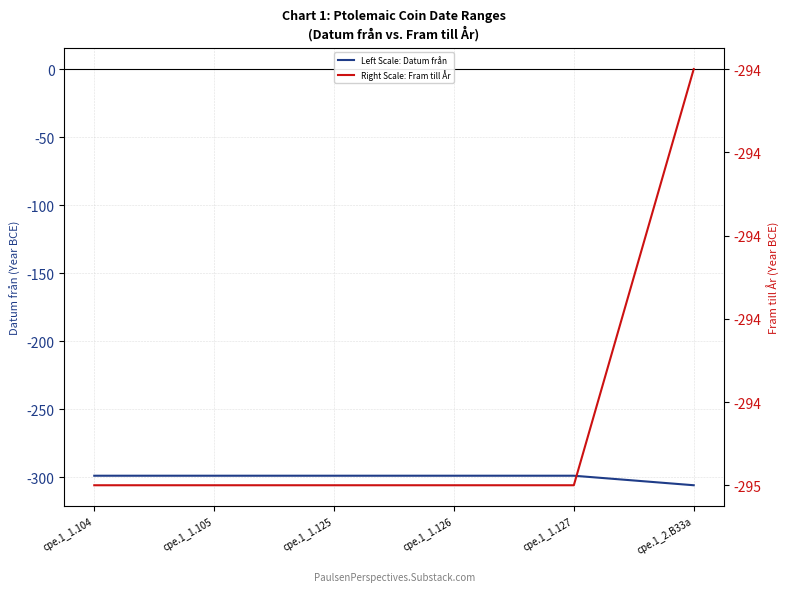

True or false: Left Scale: Datum från and Right Scale: Fram till År intersect in this chart.

False